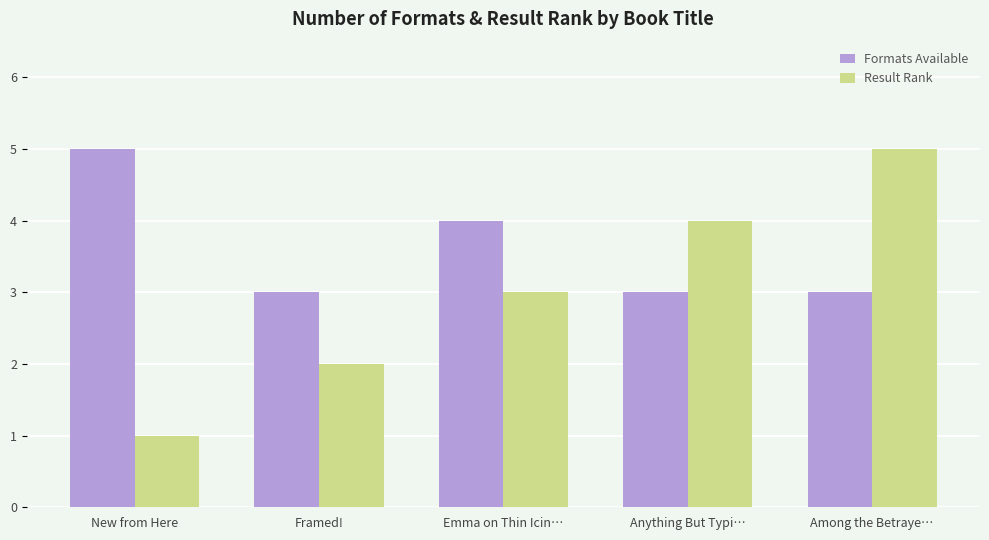

What is the label of the 3rd bar from the right?

Emma on Thin Icin…